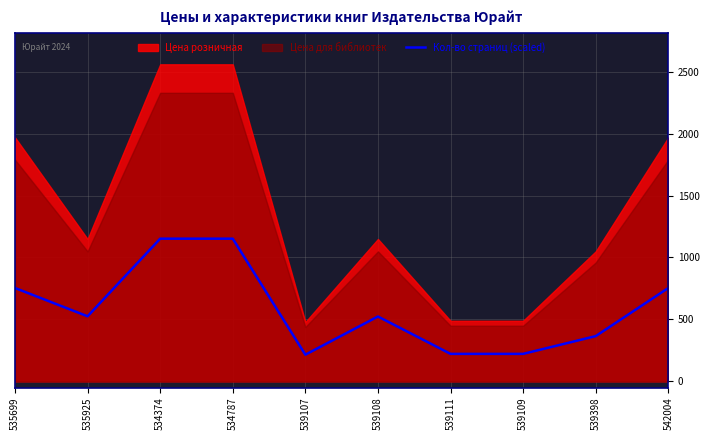

Which label corresponds to the largest value in the chart?

534374